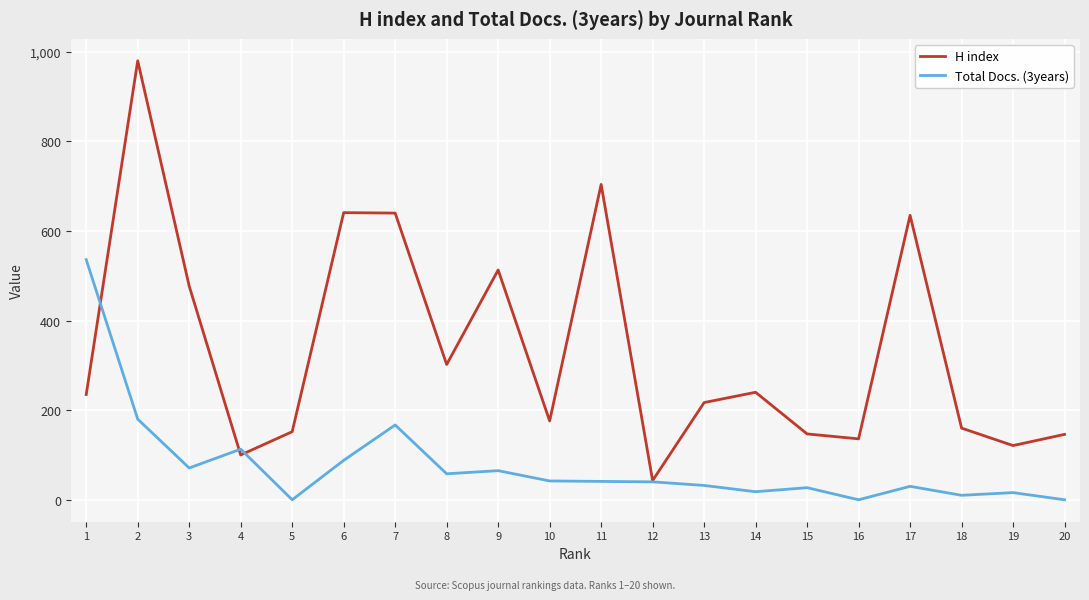

At which category does the chart reach its peak across all series?

2